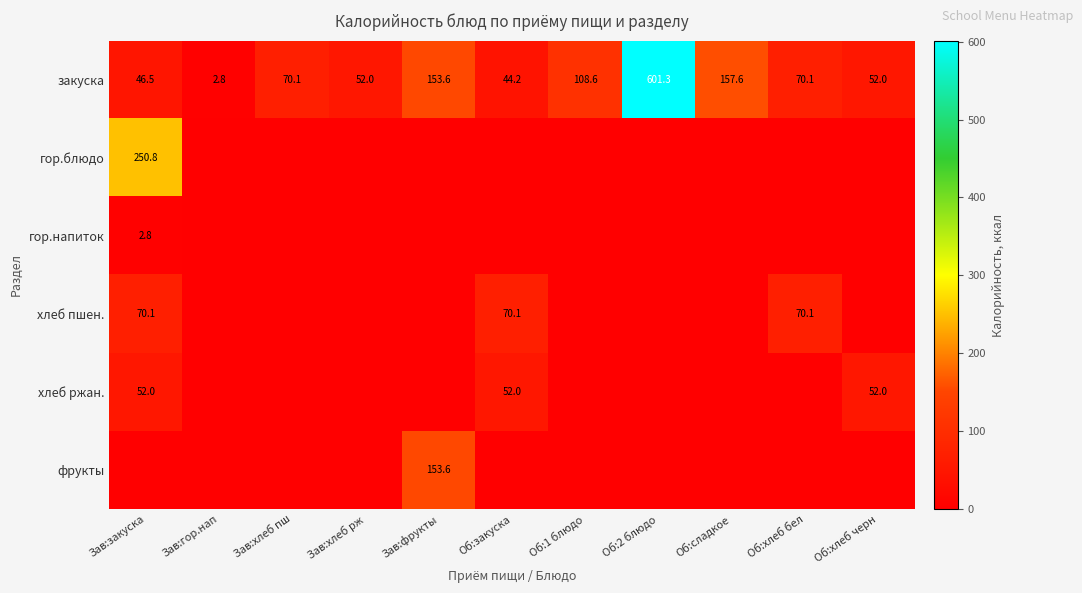

The value of закуска at Об:хлеб черн is 93.1. True or false?

False